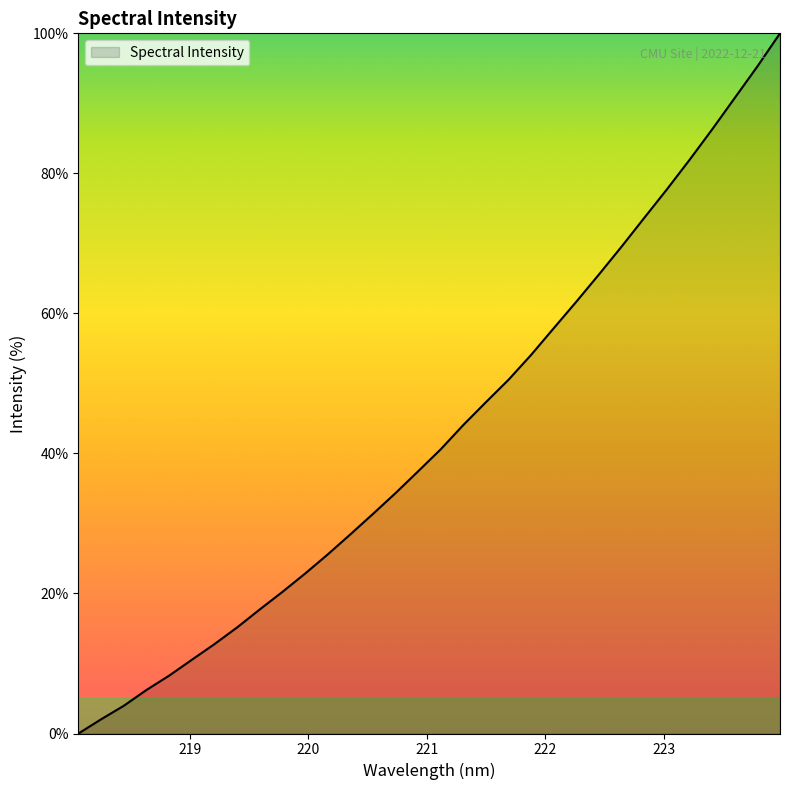

What is the difference between the maximum and minimum values?

100.0